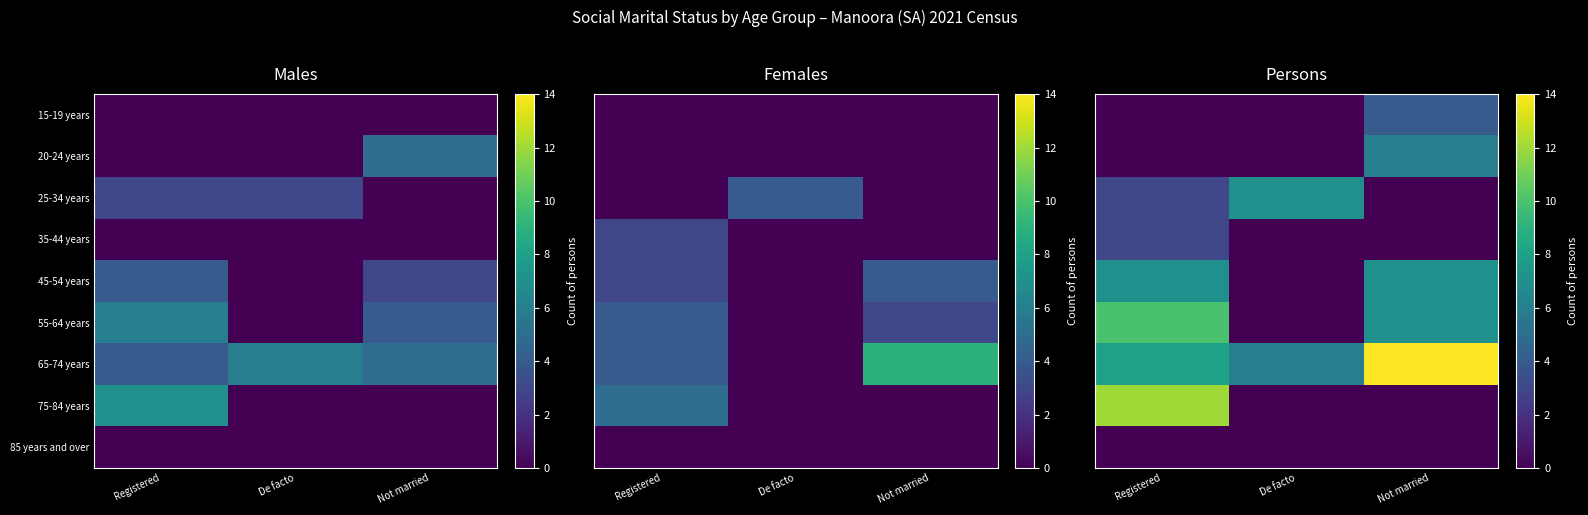

Between Registered and Not married, which is larger?

Not married